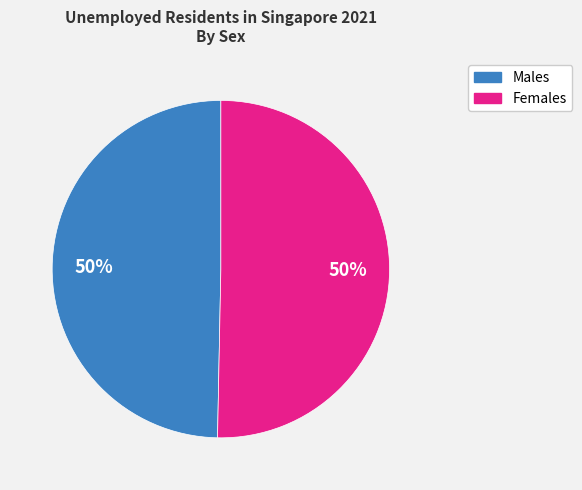

To the nearest percent, what percentage of the pie is Females?

50%